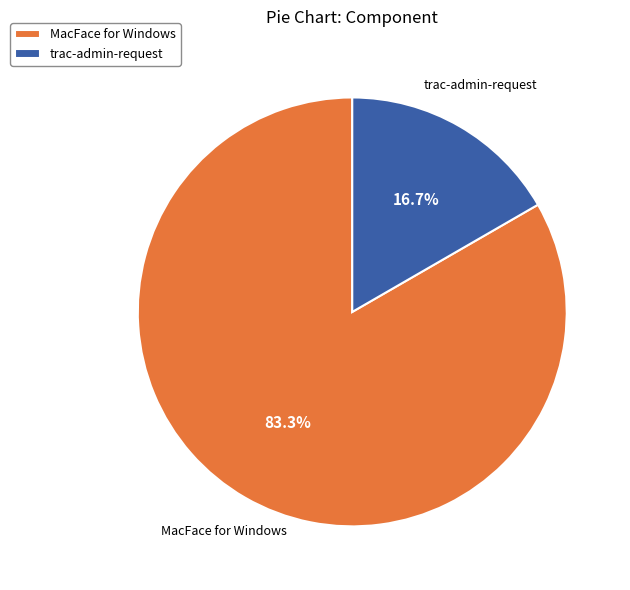

To the nearest percent, what is the difference between the trac-admin-request and MacFace for Windows slice percentages?

67%